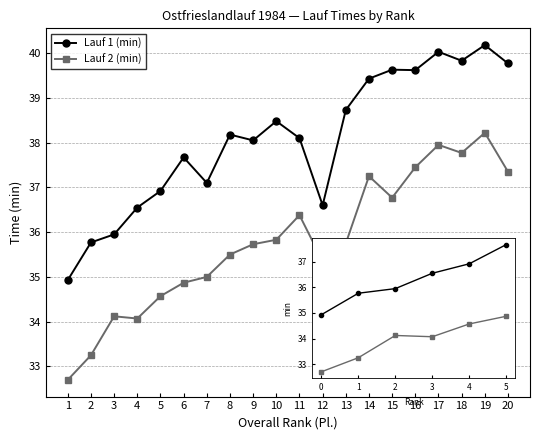

What value does the Lauf 1 (min) series have at 10?

38.5